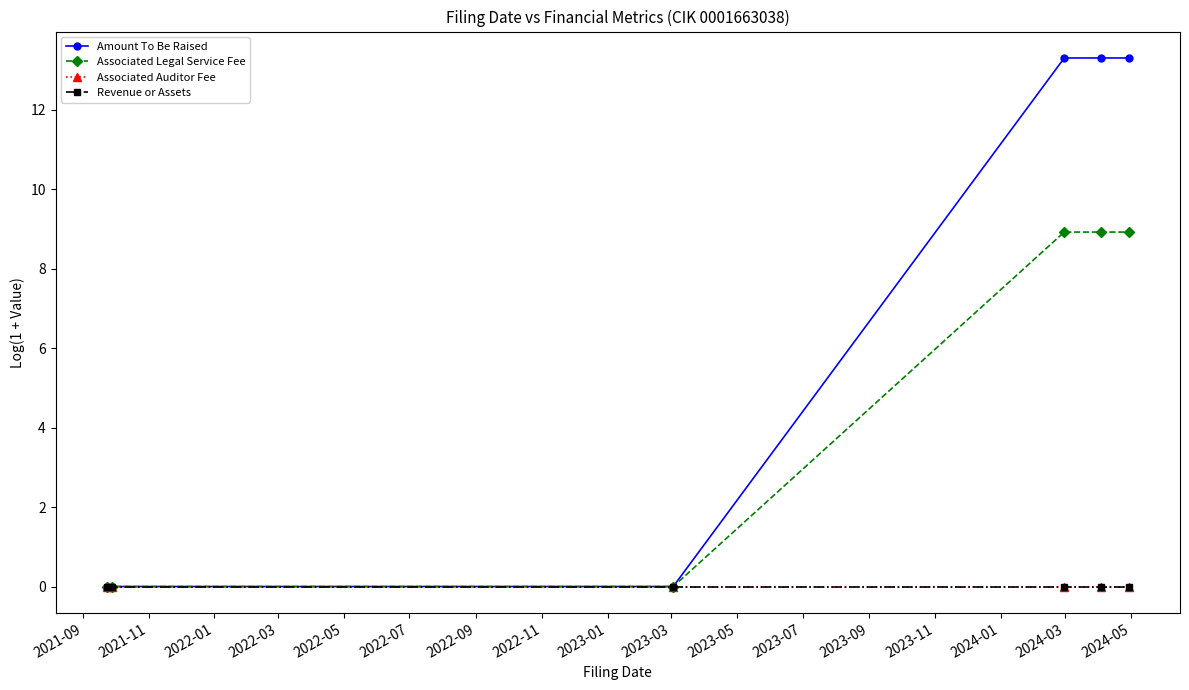

Does the chart have visible grid lines?

No